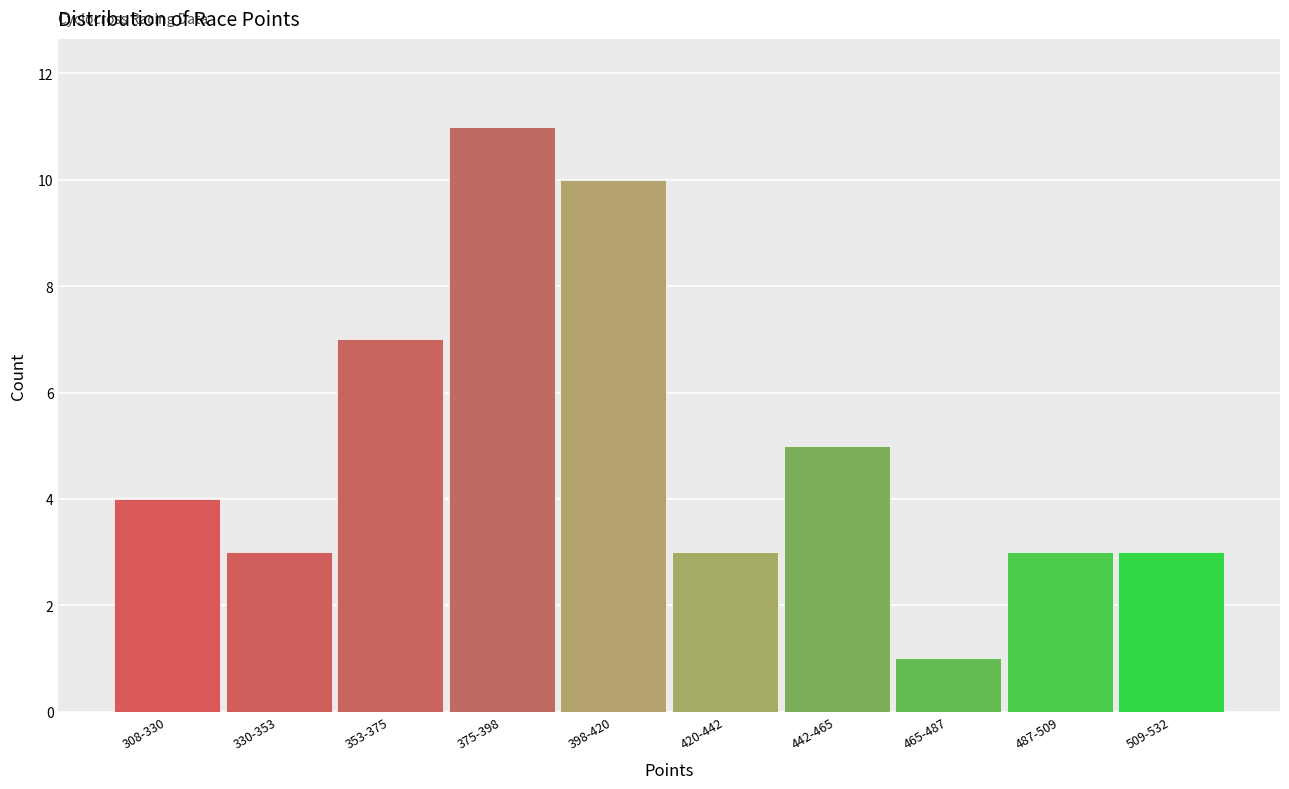

Reading left to right, what are all the values shown in this chart?

4	3	7	11	10	3	5	1	3	3